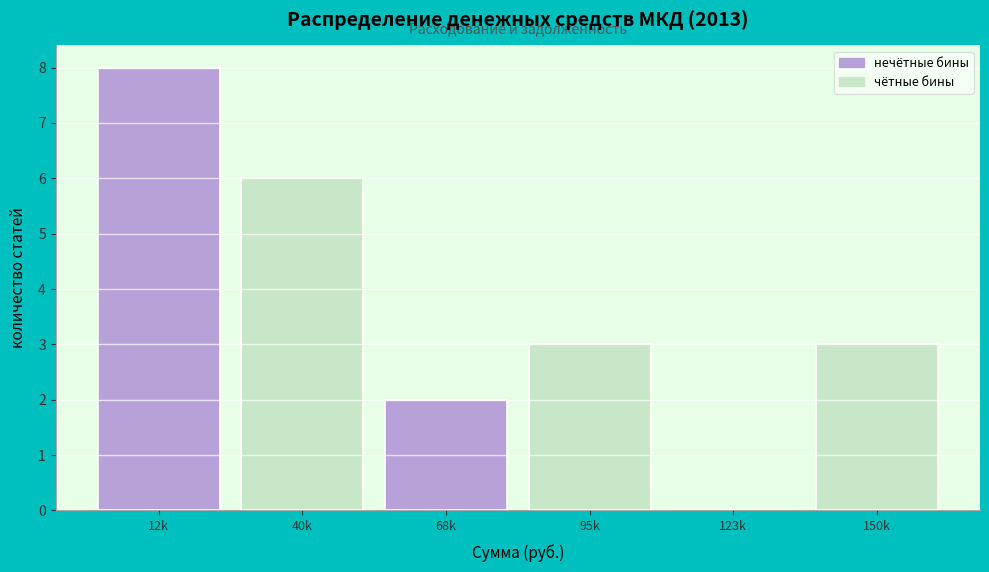

Reading left to right, what are all the values shown in this chart?

12k=8	40k=6	68k=2	95k=3	123k=0	150k=3